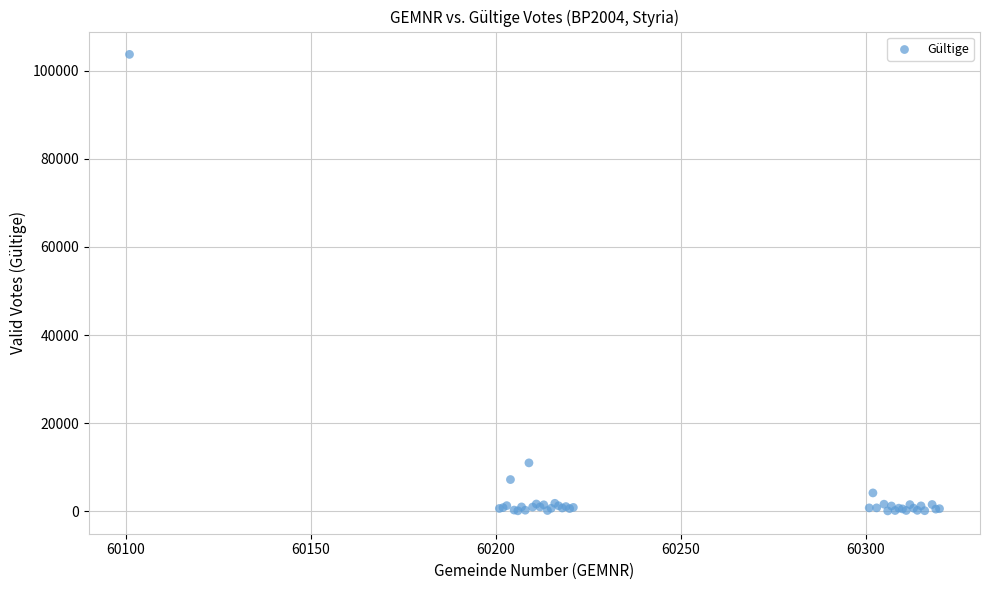

What Y value in the scatter plot is closest to 51904?

10989